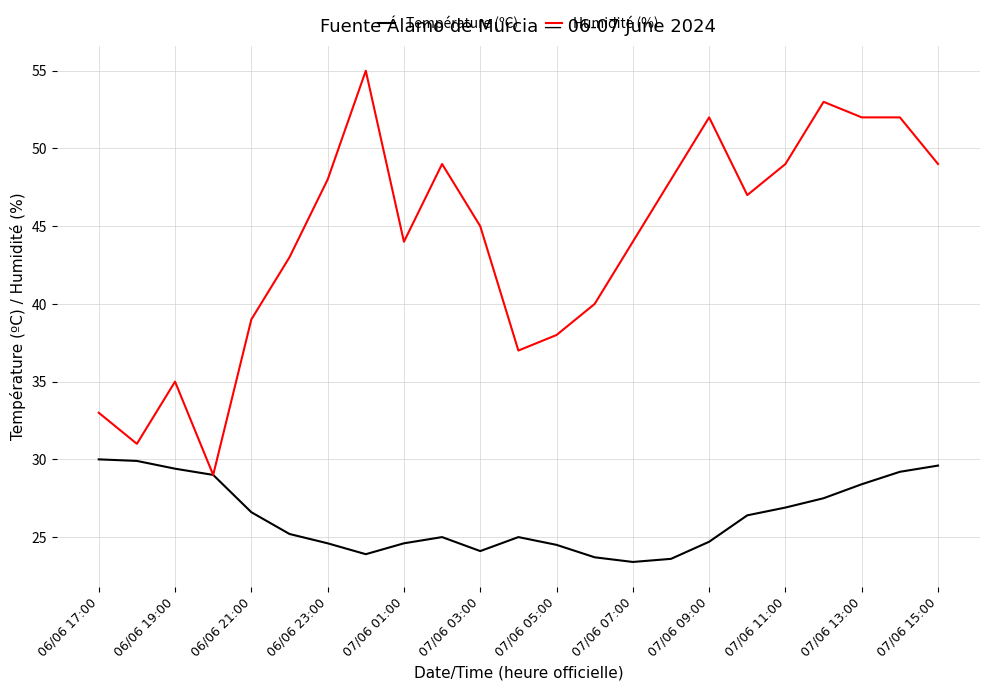

Which series has the widest spread of values?

Humidité (%)